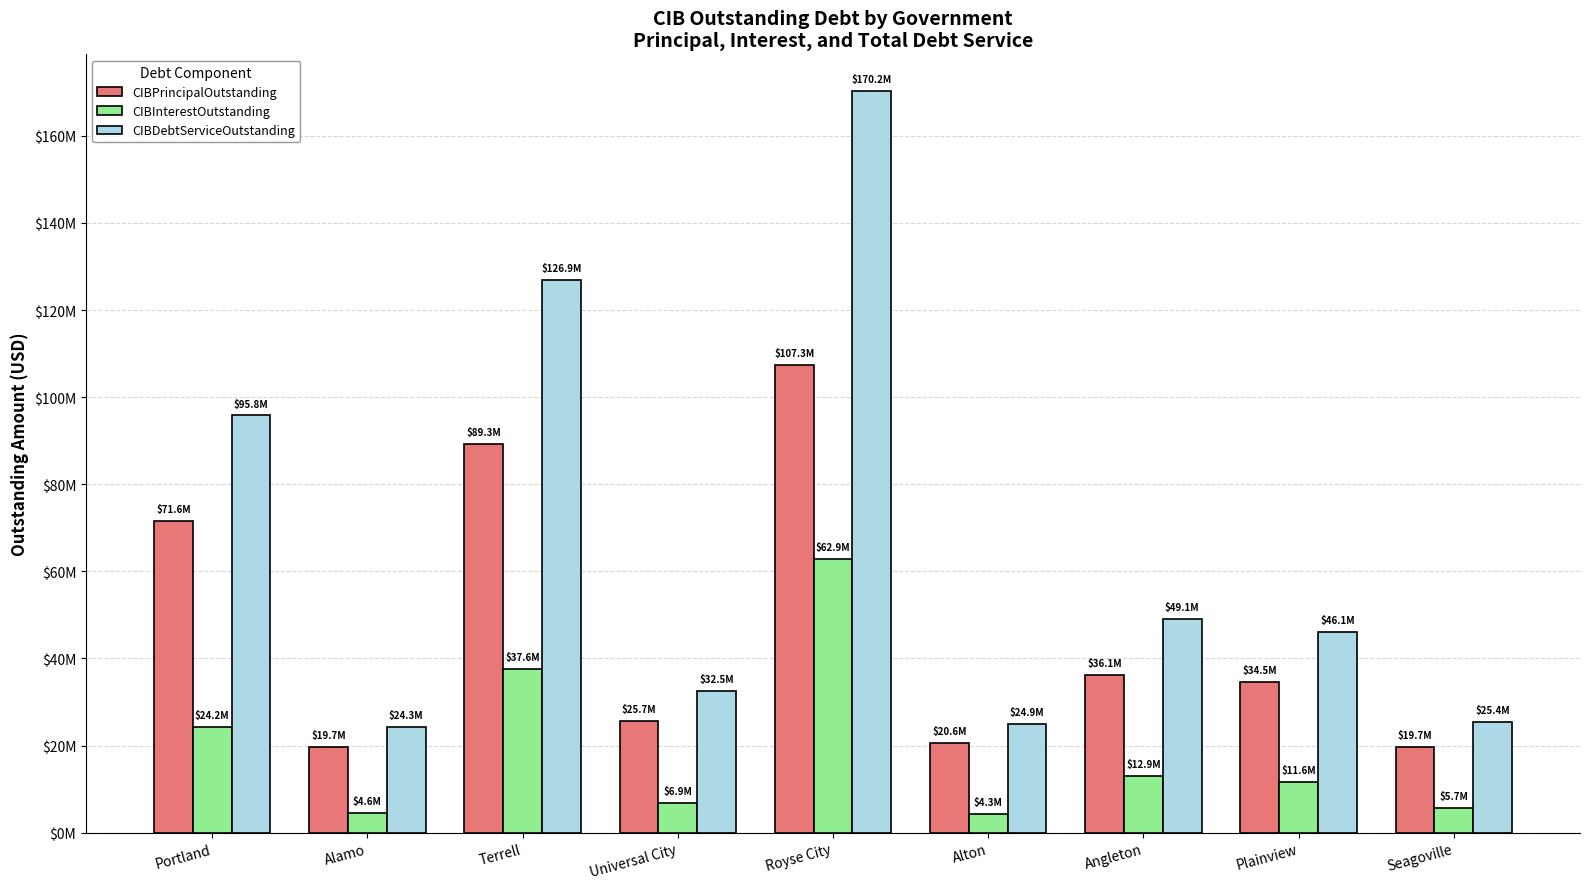

Reading left to right, transcribe all the data shown in this chart.

CIBPrincipalOutstanding: Portland=71581000.0	Alamo=19700000.0	Terrell=89315000.0	Universal City=25670000.0	Royse City=107280000.0	Alton=20644000.0	Angleton=36135000.0	Plainview=34505000.0	Seagoville=19710000.0
CIBInterestOutstanding: Portland=24207440.0	Alamo=4579899.3	Terrell=37589892.1	Universal City=6854922.4	Royse City=62908306.6	Alton=4258222.0	Angleton=12929684.1	Plainview=11633182.7	Seagoville=5708184.3
CIBDebtServiceOutstanding: Portland=95788440.0	Alamo=24279899.3	Terrell=126904892.1	Universal City=32524922.4	Royse City=170188306.6	Alton=24902222.0	Angleton=49064684.1	Plainview=46138182.7	Seagoville=25418184.3